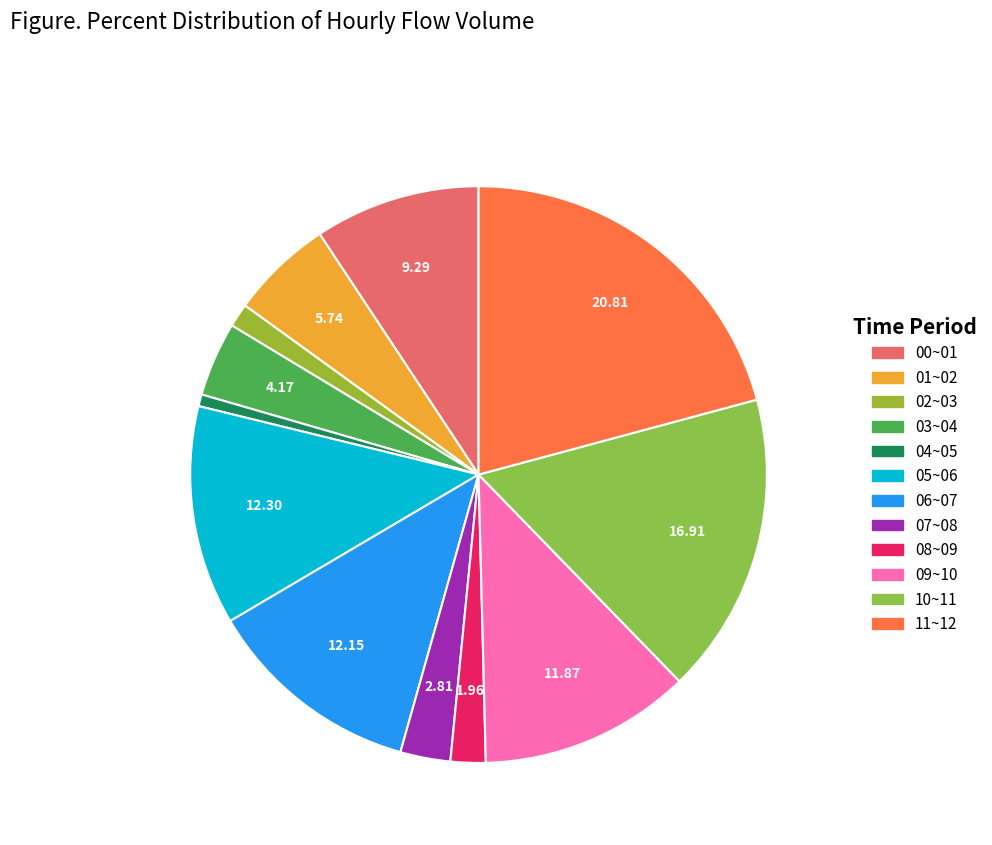

Rank the categories by value from lowest to highest.

04~05, 02~03, 08~09, 07~08, 03~04, 01~02, 00~01, 09~10, 06~07, 05~06, 10~11, 11~12